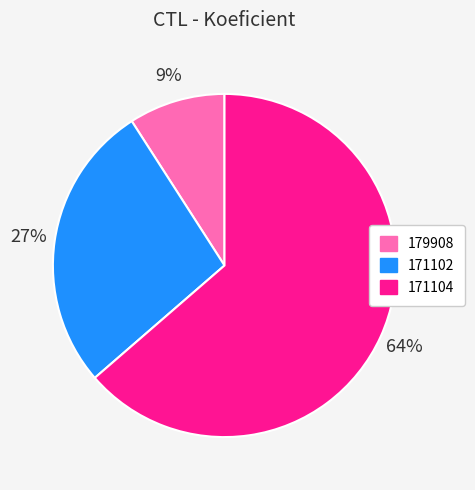

Count the number of slices in the pie.

3